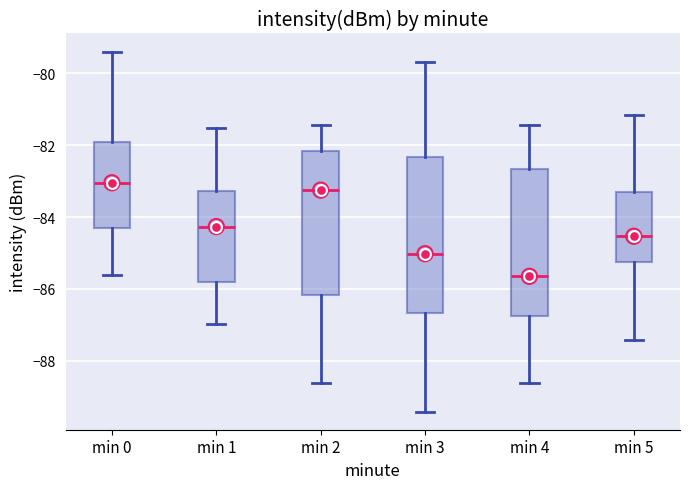

Which box has the lowest median line?

min 4